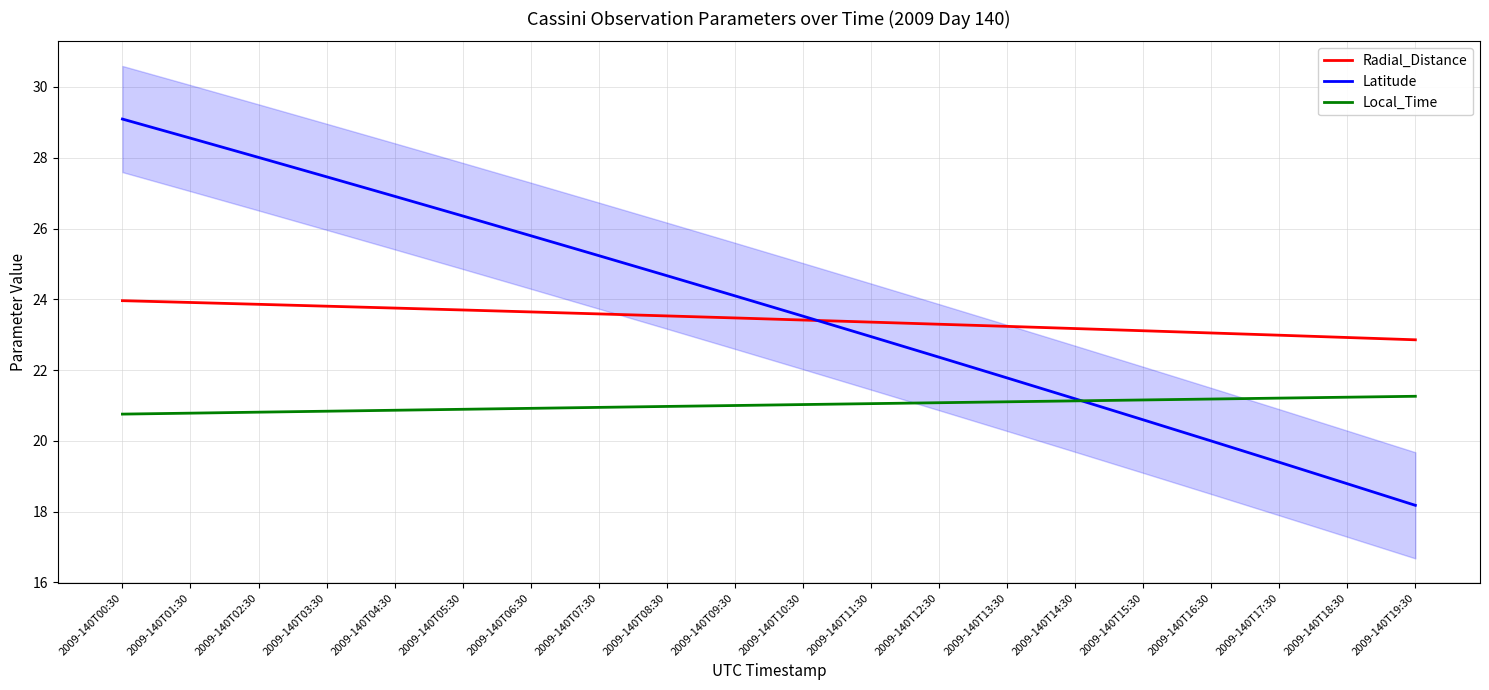

Is it true that Local_Time equals 20.9 at 2009-140T04:30?

True